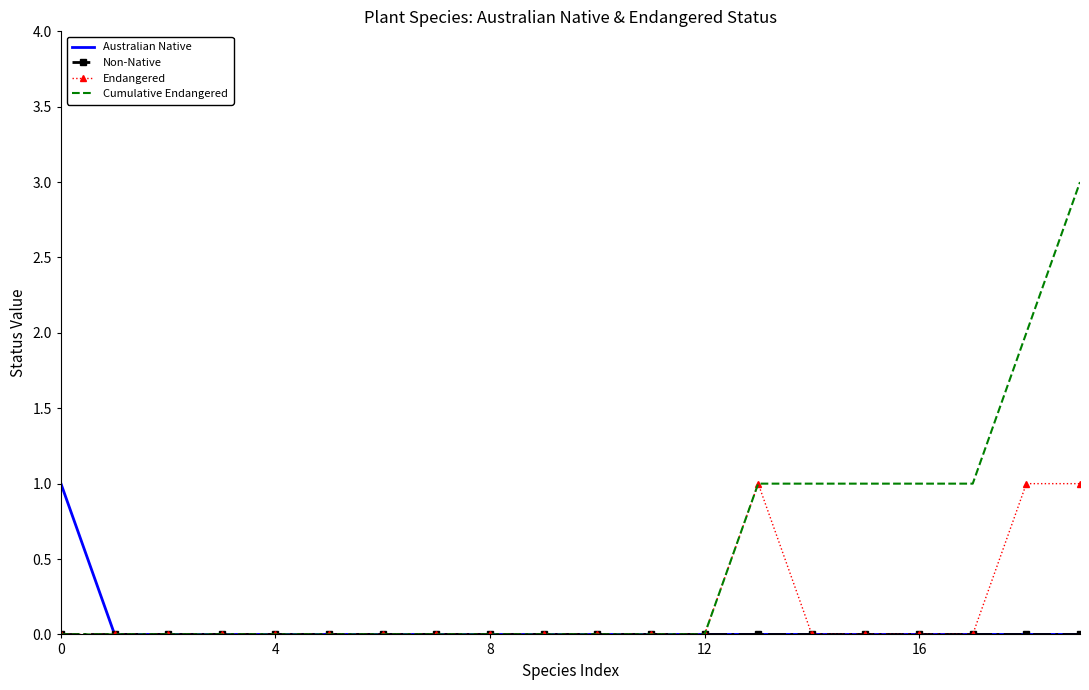

What is the maximum value shown in the chart?

3